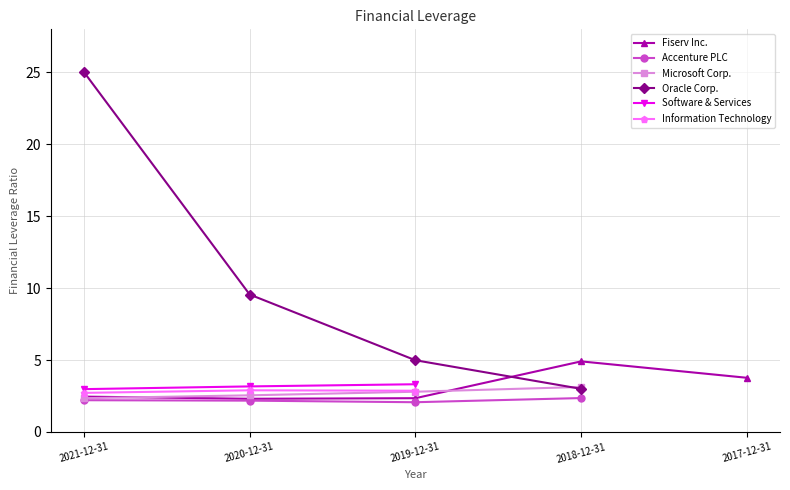

Is the value of Oracle Corp. at 2020-12-31 greater than the value of Microsoft Corp. at 2020-12-31?

Yes